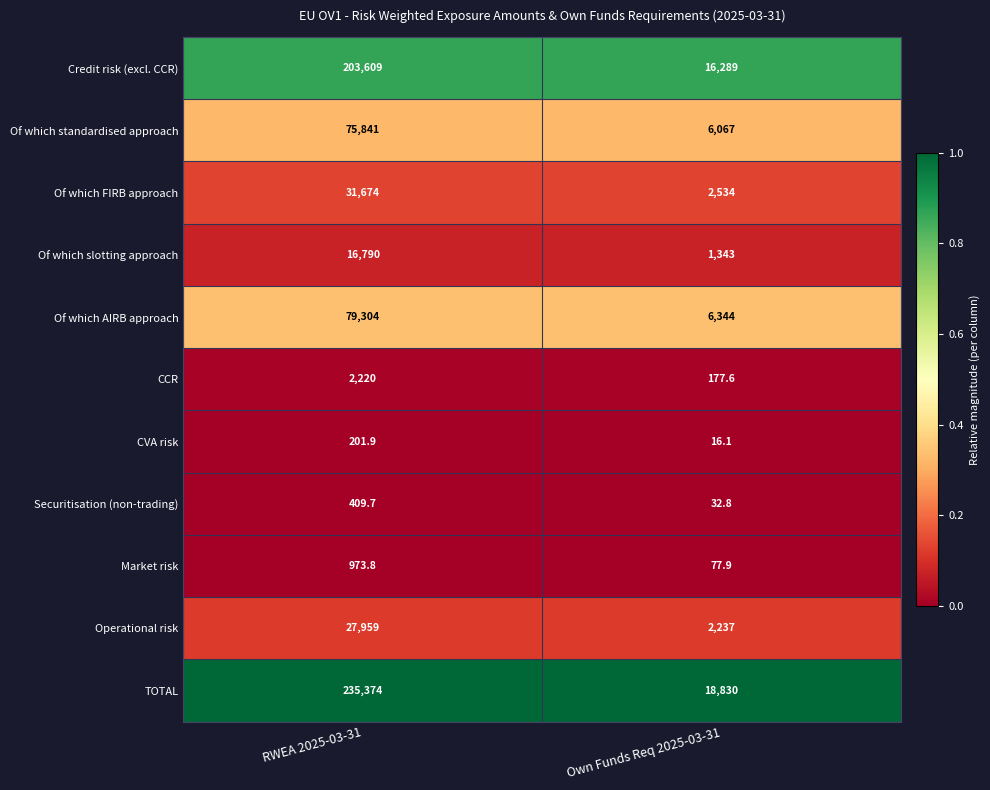

At which category is the sum across all series the highest?

RWEA 2025-03-31